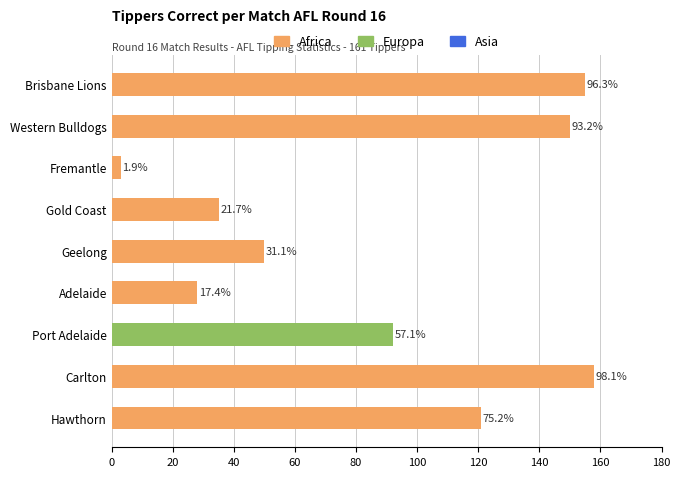

What is the highest value of the Africa series?

158.0